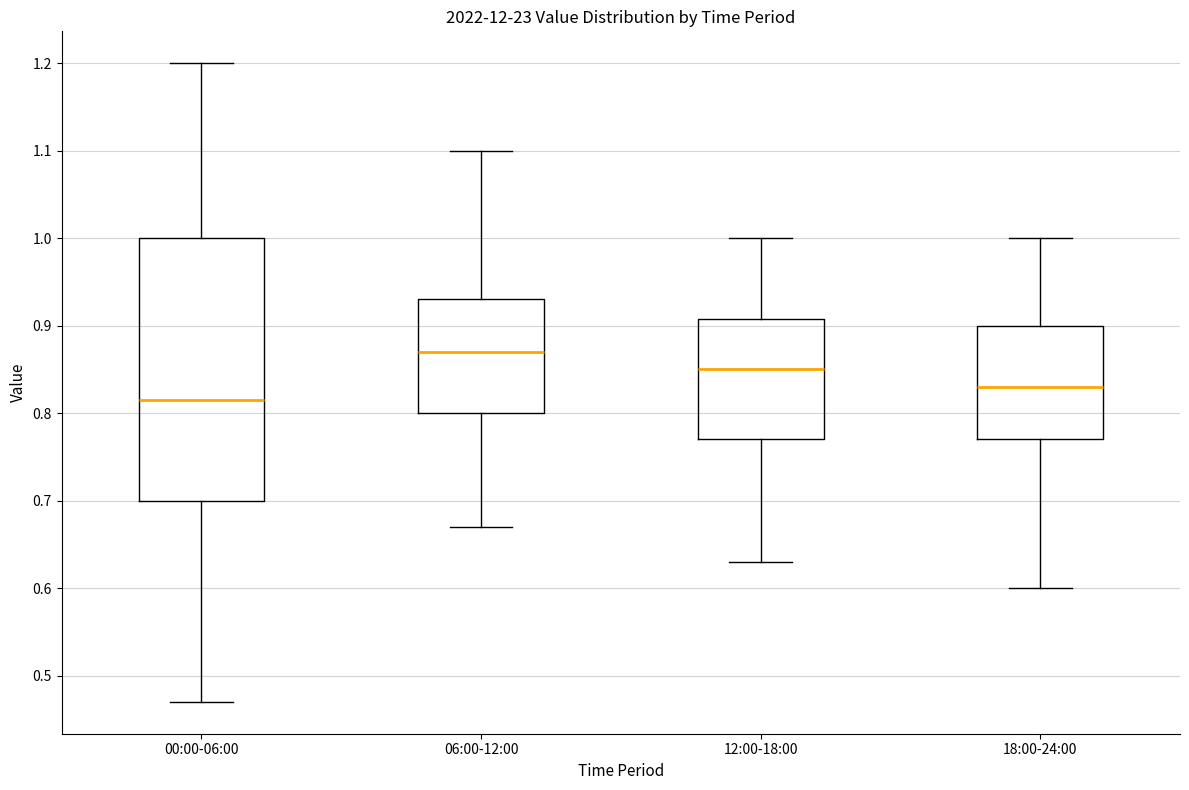

Which box has the highest median line?

06:00-12:00